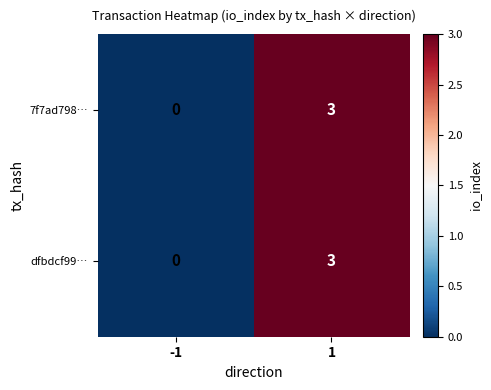

What is the sum of the dfbdcf99… values at -1 and 1?

3